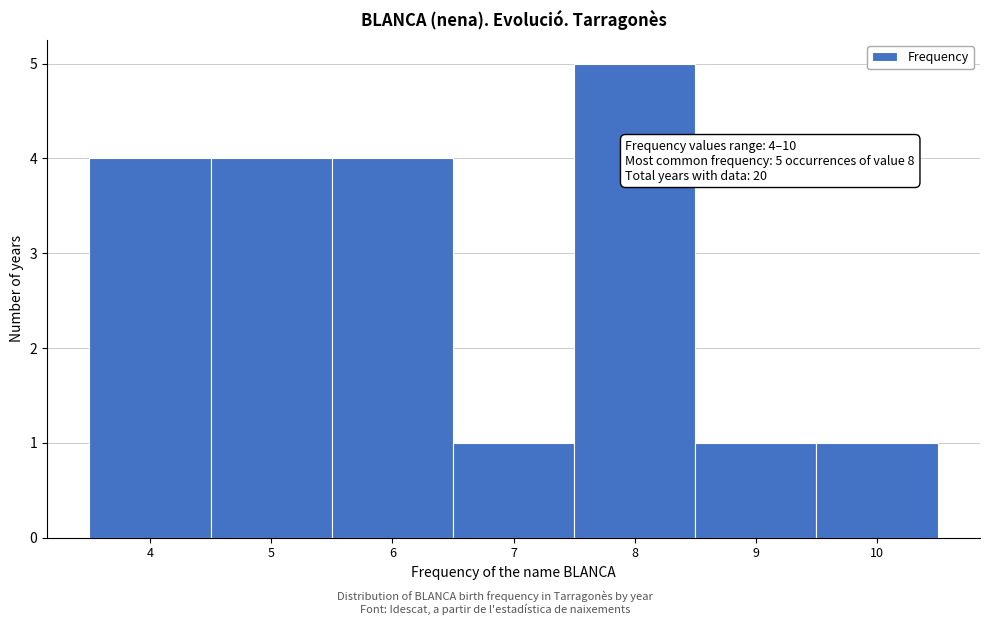

Over which range of the x-axis is the bar tallest?

7.5 to 8.5